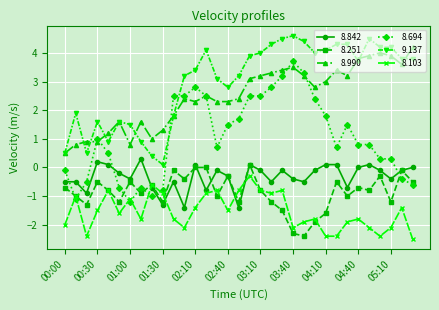

Which series has the largest total across all categories?

9.137